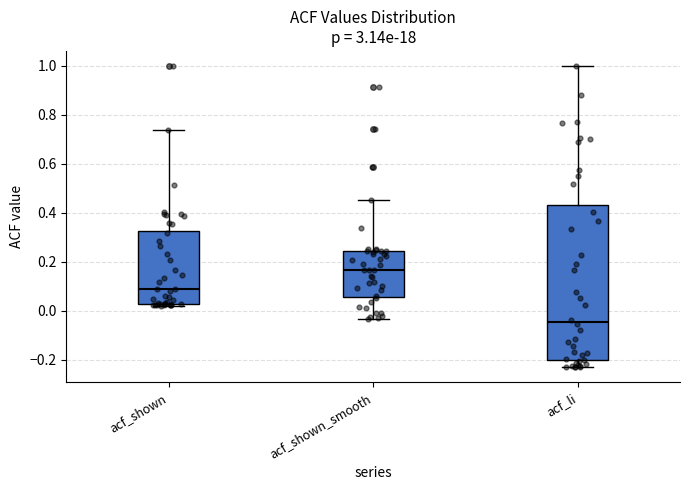

Which box's median line is the highest?

acf_shown_smooth